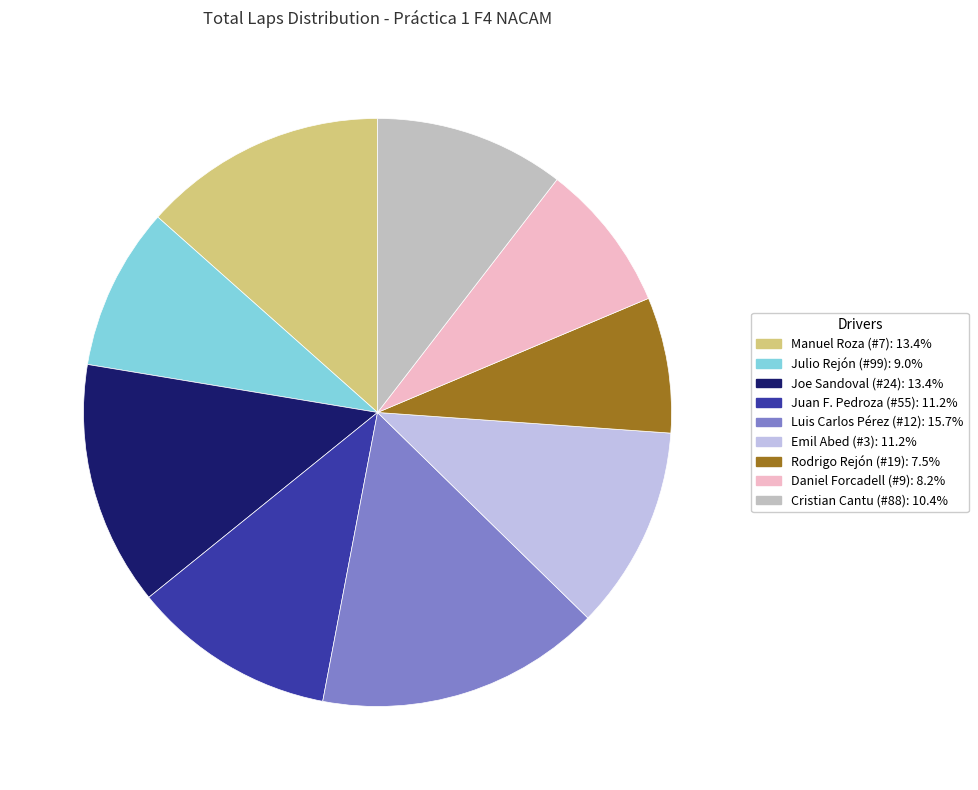

Is Manuel Roza (#7) the majority of the pie?

No